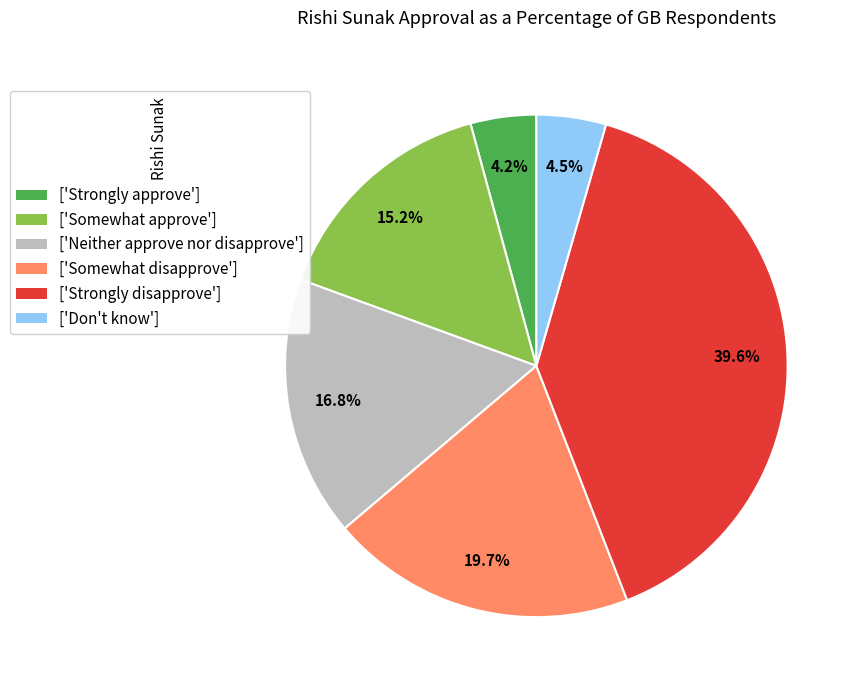

Does ['Strongly approve'] account for over 50% of the chart?

No